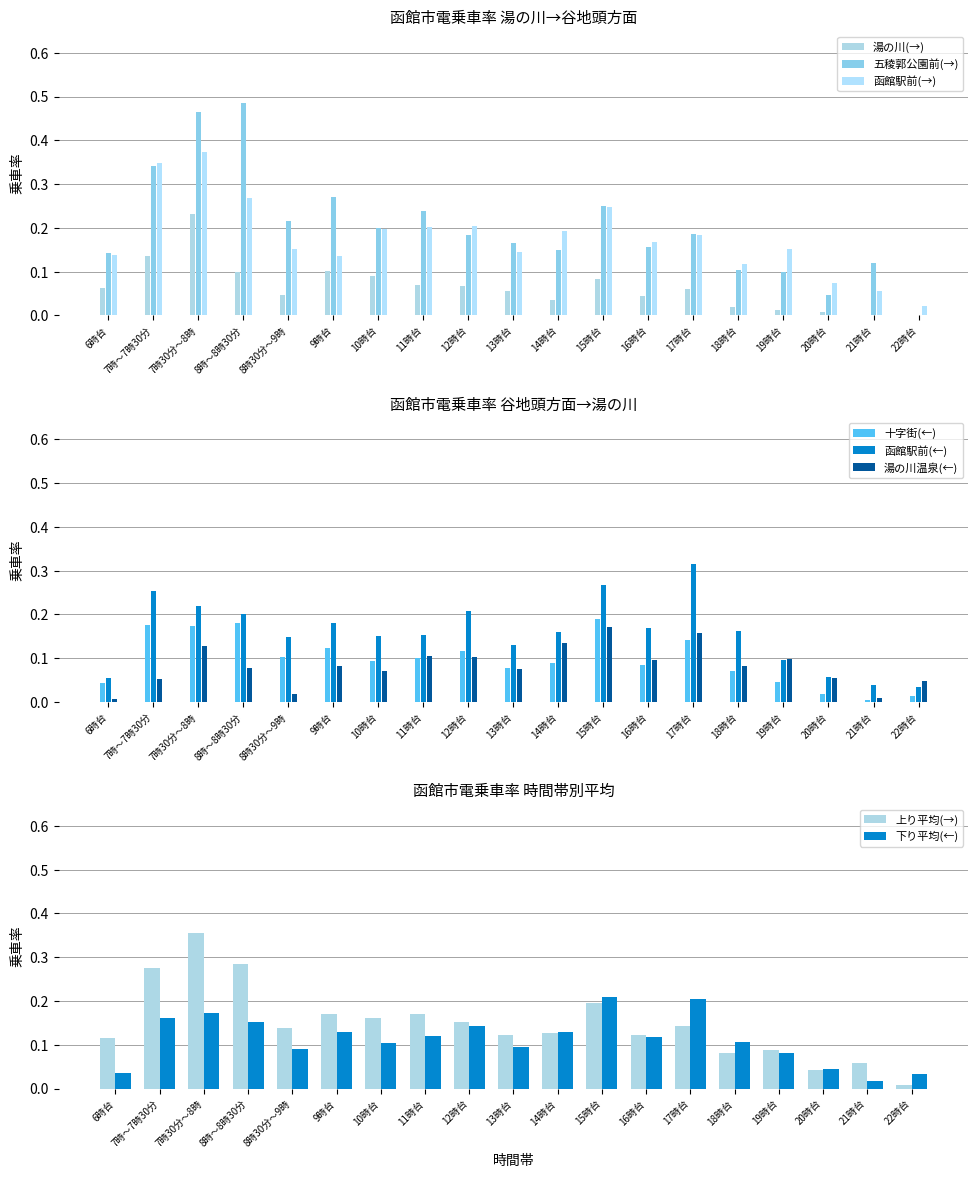

What position from the right is 22時台?

1